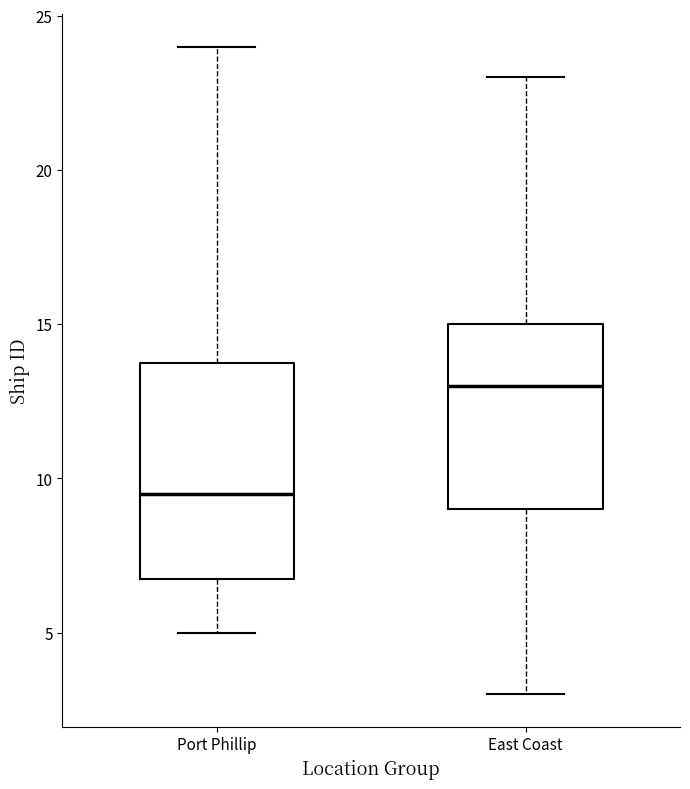

Where is the upper edge of the box for Port Phillip on the y-axis? The values are not printed on the chart, so give them approximately, as read against the axis.

14.0